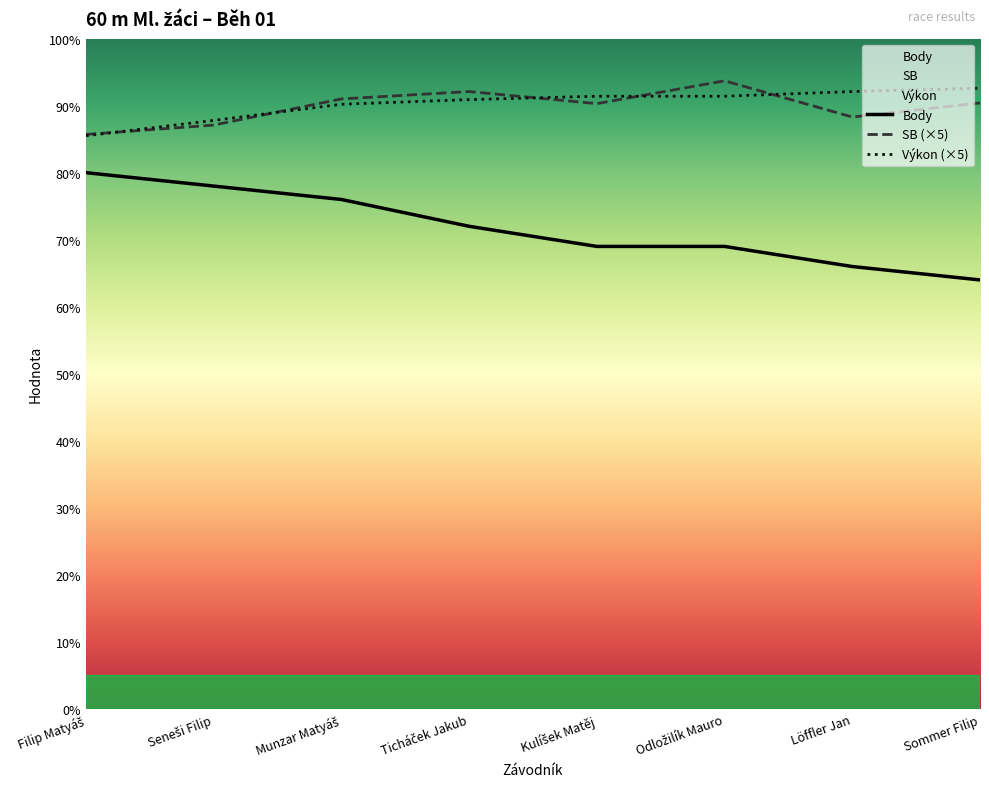

Which series changed the most between Filip Matyáš and Seneši Filip?

Výkon